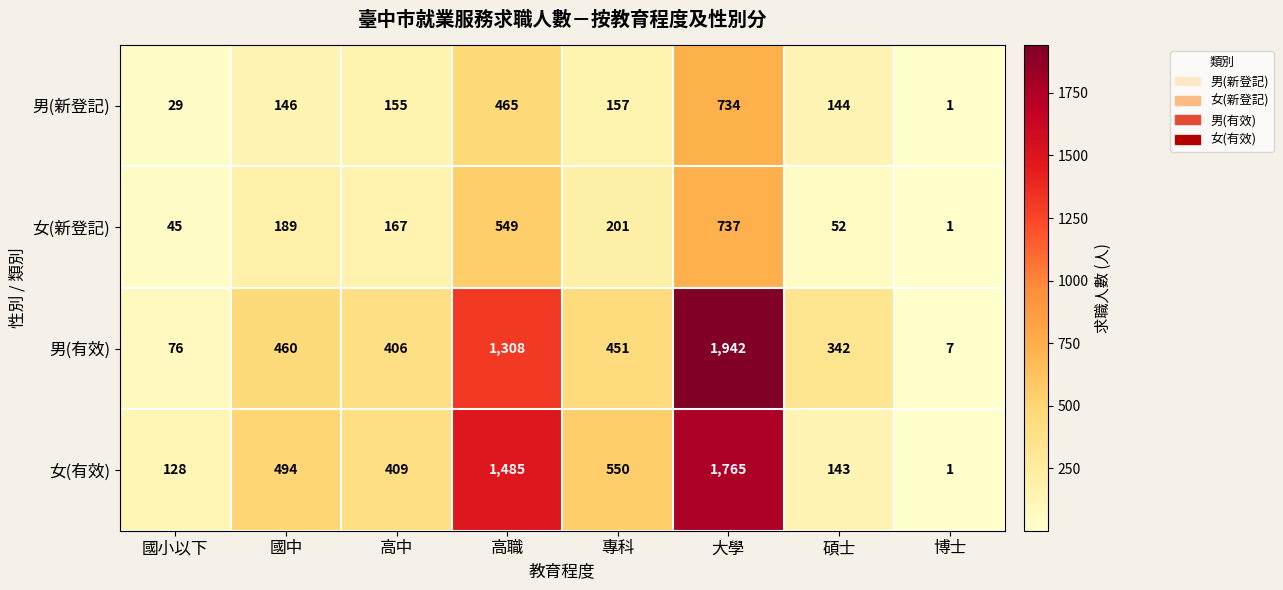

How many series are shown in this chart?

4